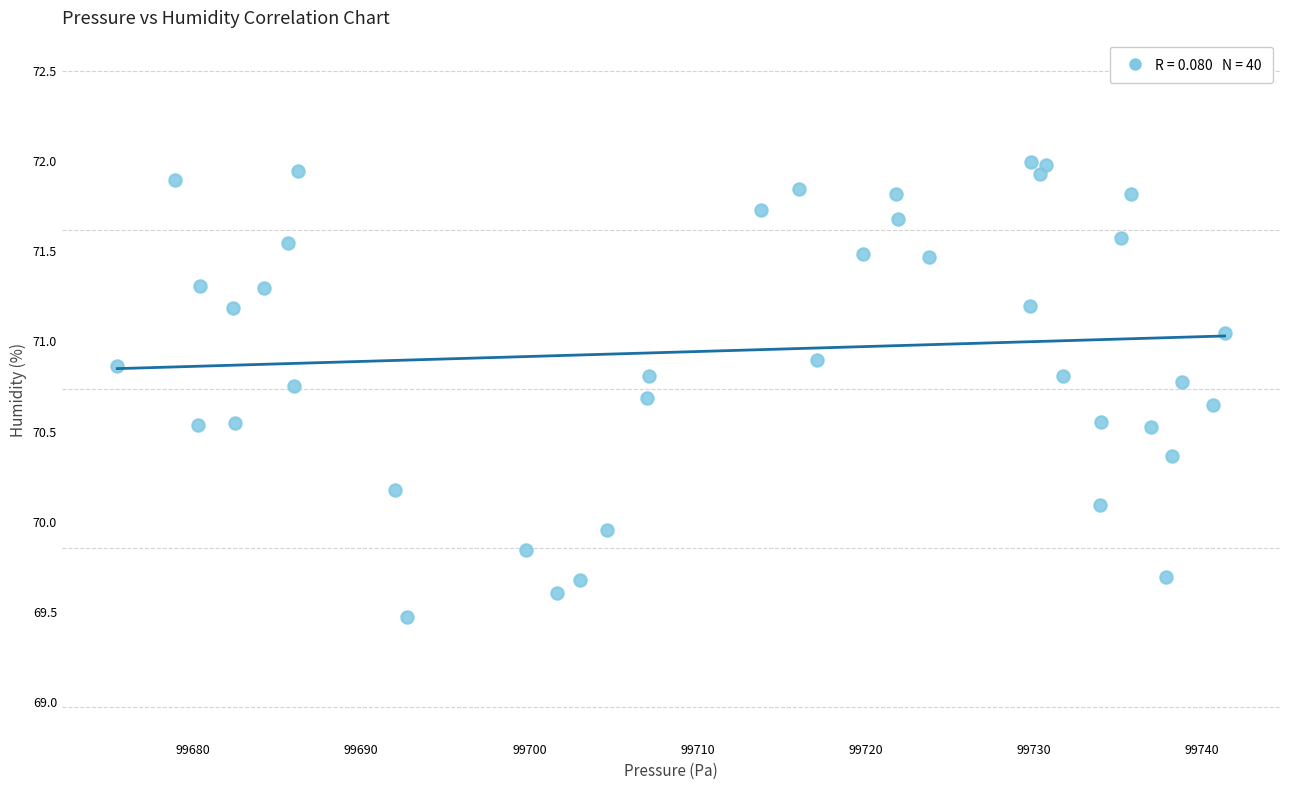

What is the range of X values (max minus min)?

65.8